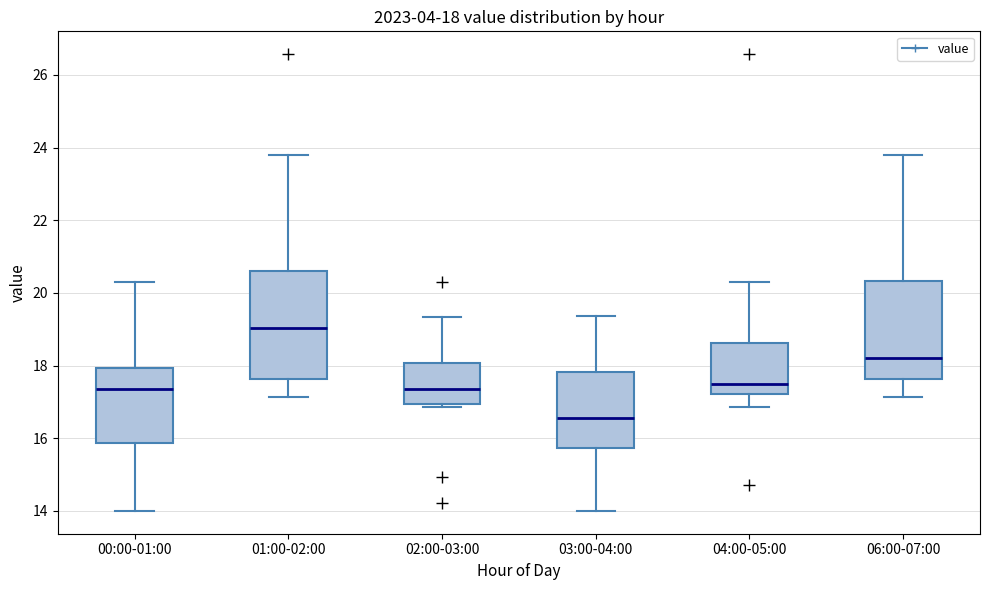

Which box's median line is the lowest?

03:00-04:00